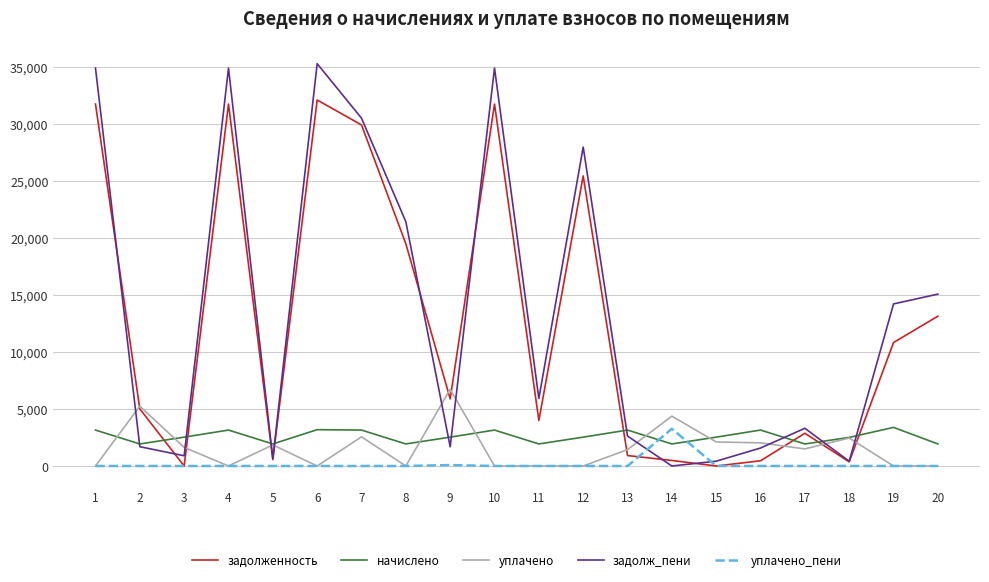

At how many categories does at least one series exceed 19538?

7